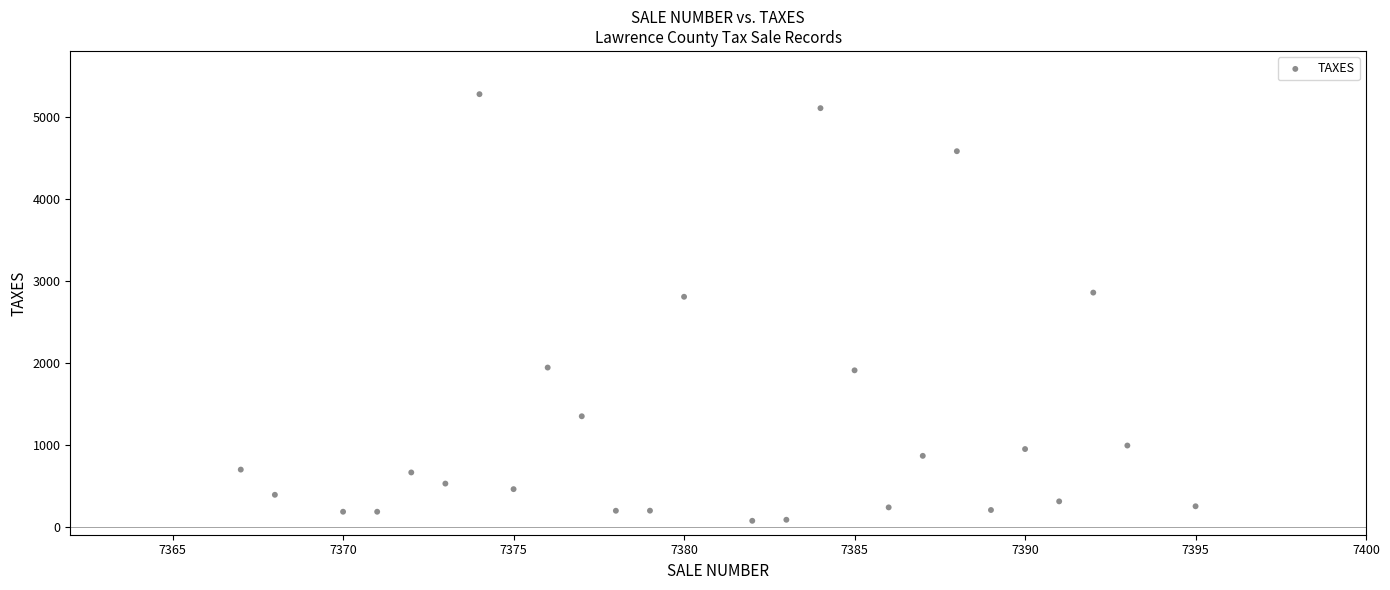

What is the range of Y values (max minus min)?

5213.8